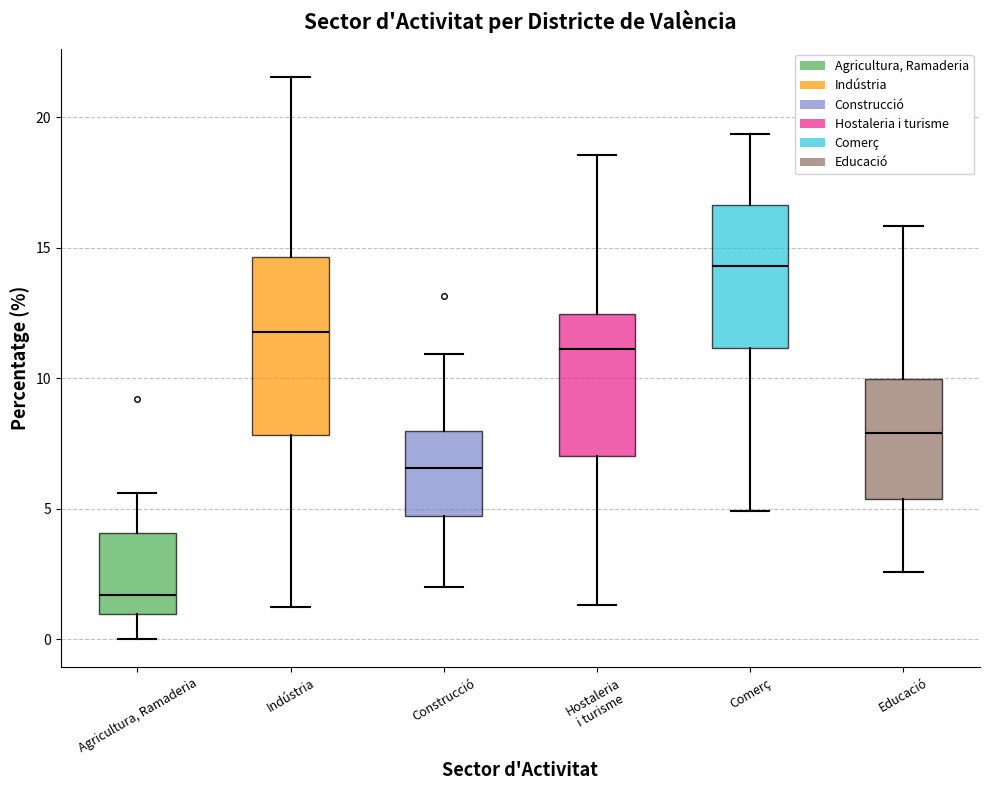

Which box's median line is the lowest?

Agricultura, Ramaderia